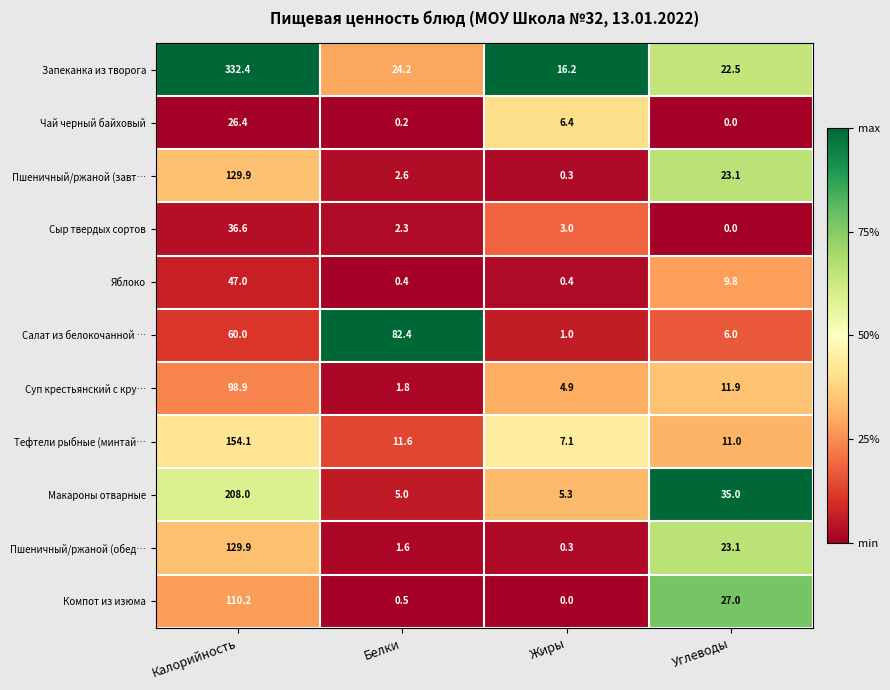

How many data points does each series have?

4